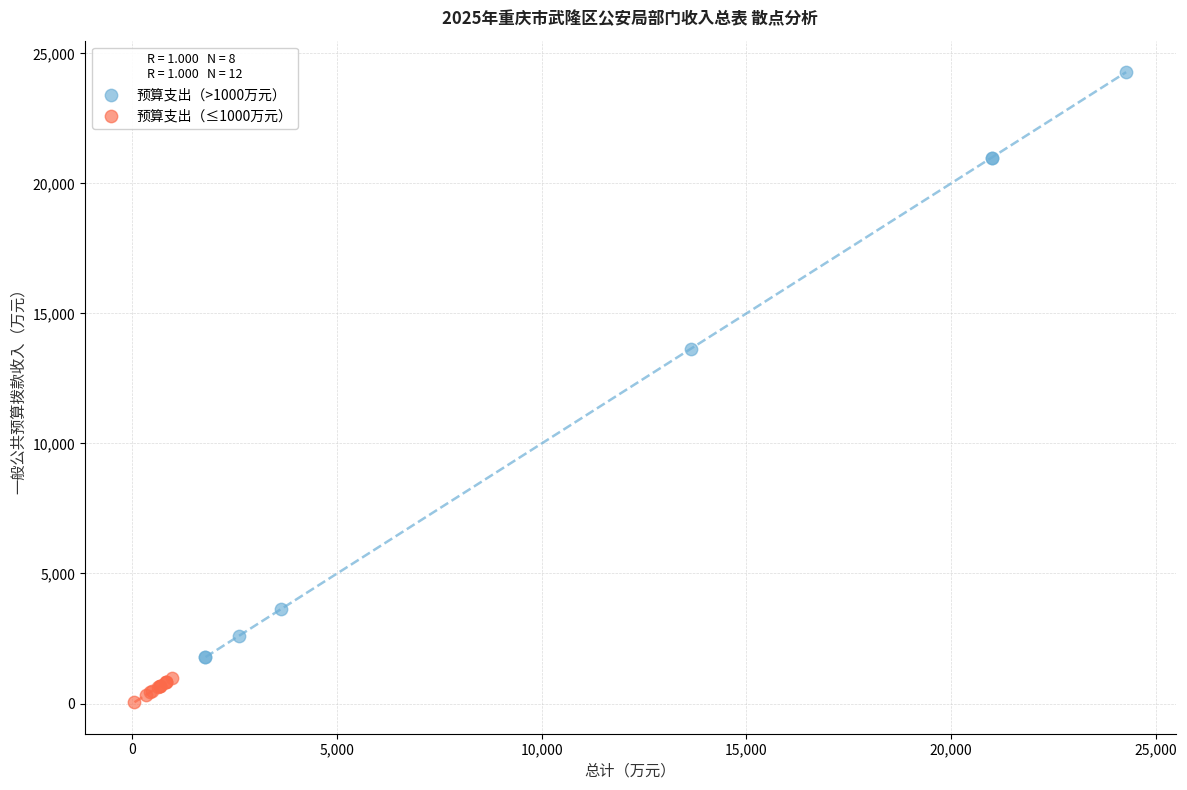

Which series contains the highest Y value?

预算支出（>1000万元）